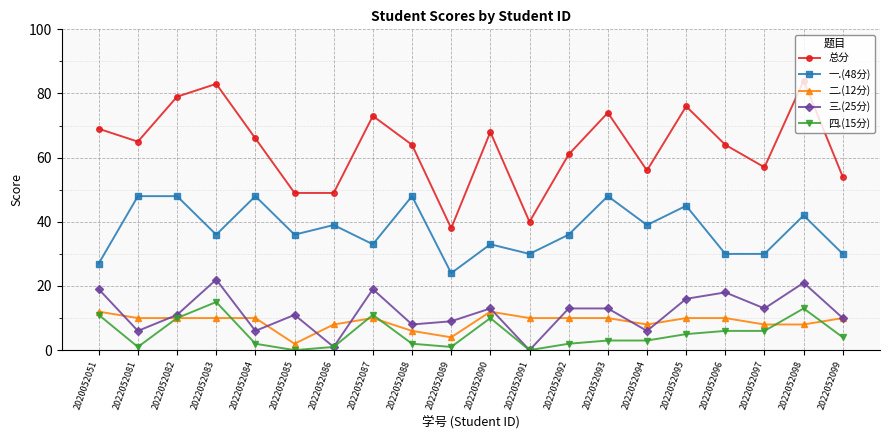

Which series has the largest total across all categories?

总分